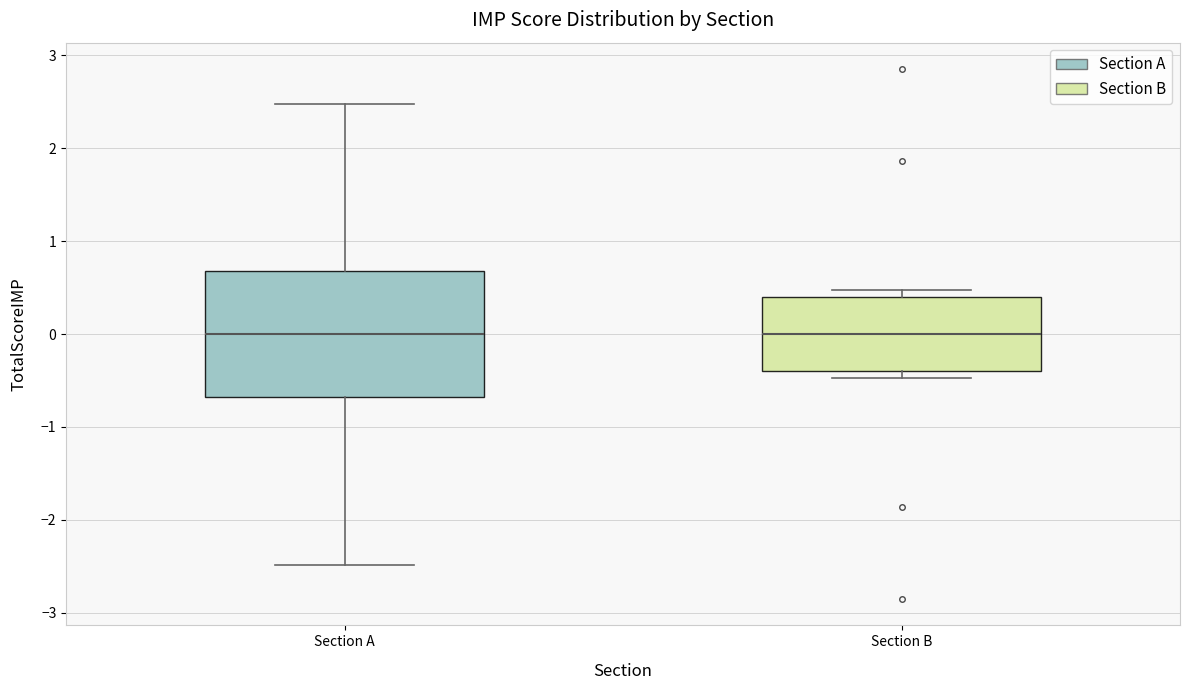

Where does the lower whisker of the box for Section A end on the y-axis? The values are not printed on the chart, so give them approximately, as read against the axis.

-2.5